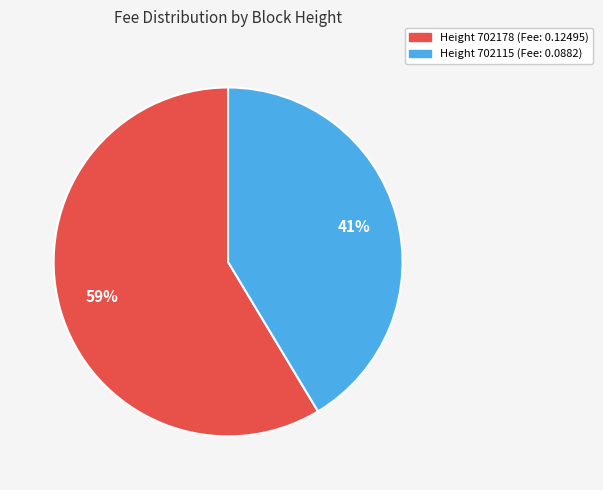

Is there a majority slice in this chart?

Yes